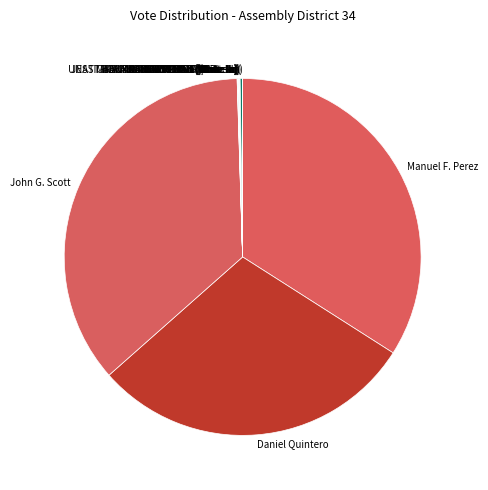

Which slice is the largest?

John G. Scott